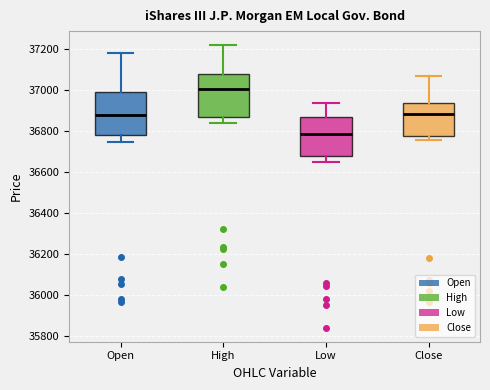

Reading left to right, transcribe this box plot: for each box, give where its median line is, the range the box spans, and where its two whiskers end, as read against the y-axis. The values are not printed on the chart, so give them approximately, as read against the axis.

Open: median 36880, box 36780 to 37000, whiskers 36740 to 37180
High: median 37000, box 36880 to 37080, whiskers 36840 to 37220
Low: median 36780, box 36680 to 36860, whiskers 36660 to 36940
Close: median 36880, box 36780 to 36940, whiskers 36760 to 37080